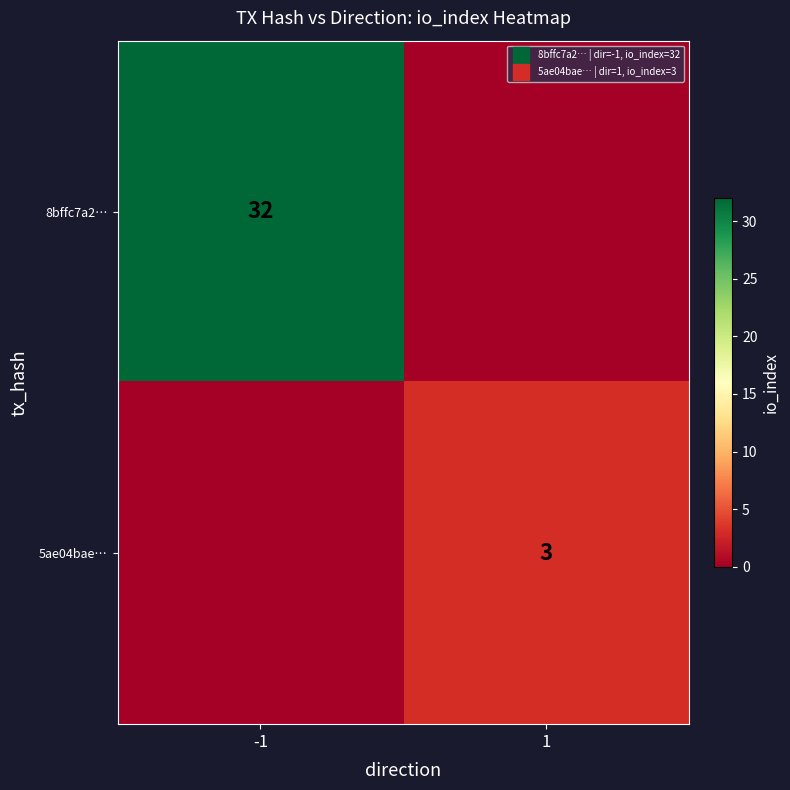

At which category is the sum across all series the highest?

-1